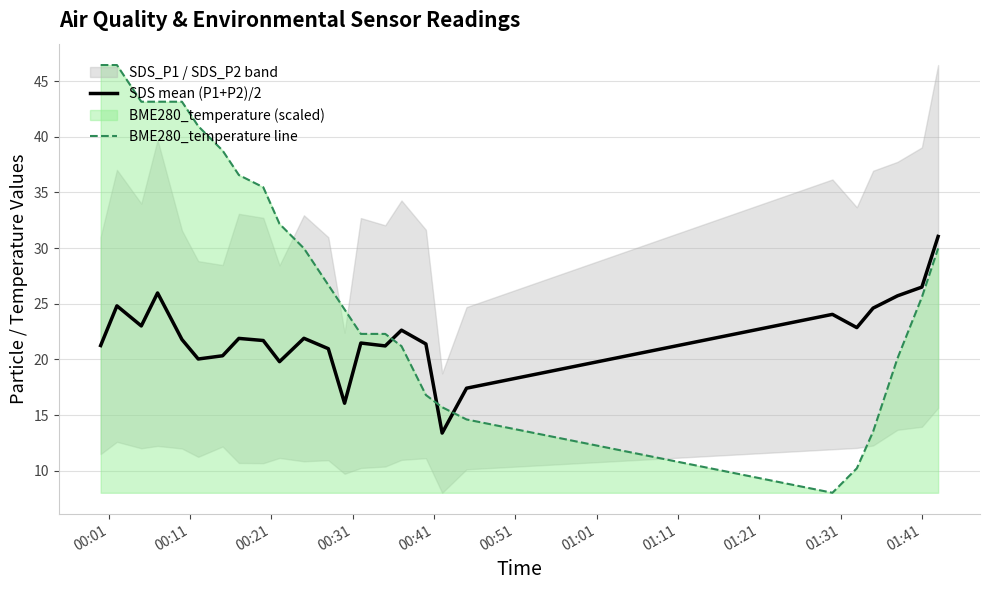

What is the lowest value of the SDS mean (P1+P2)/2 series?

13.4